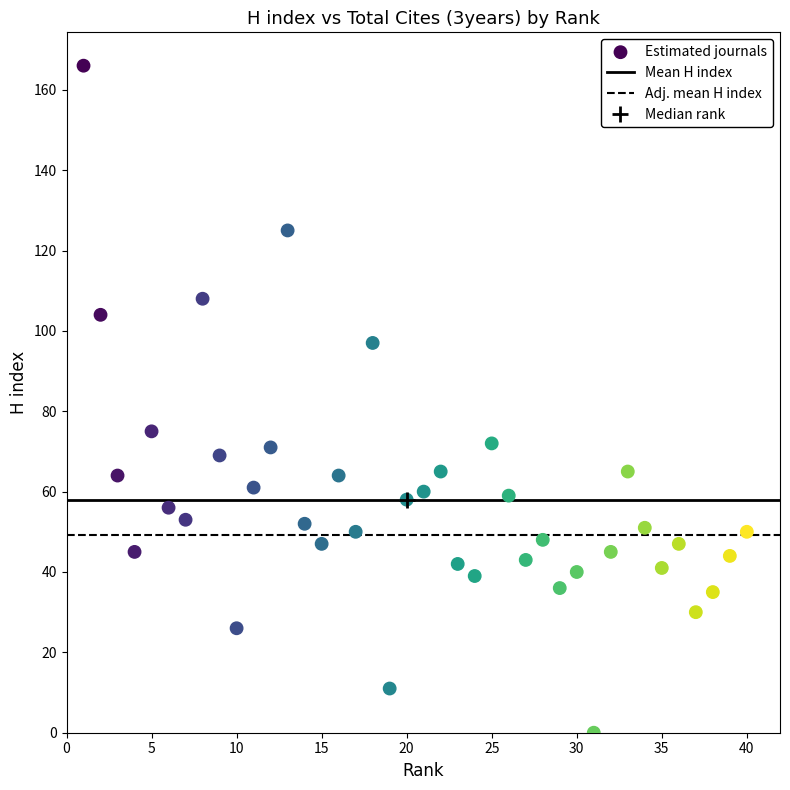

What is the range of X values (max minus min)?

39